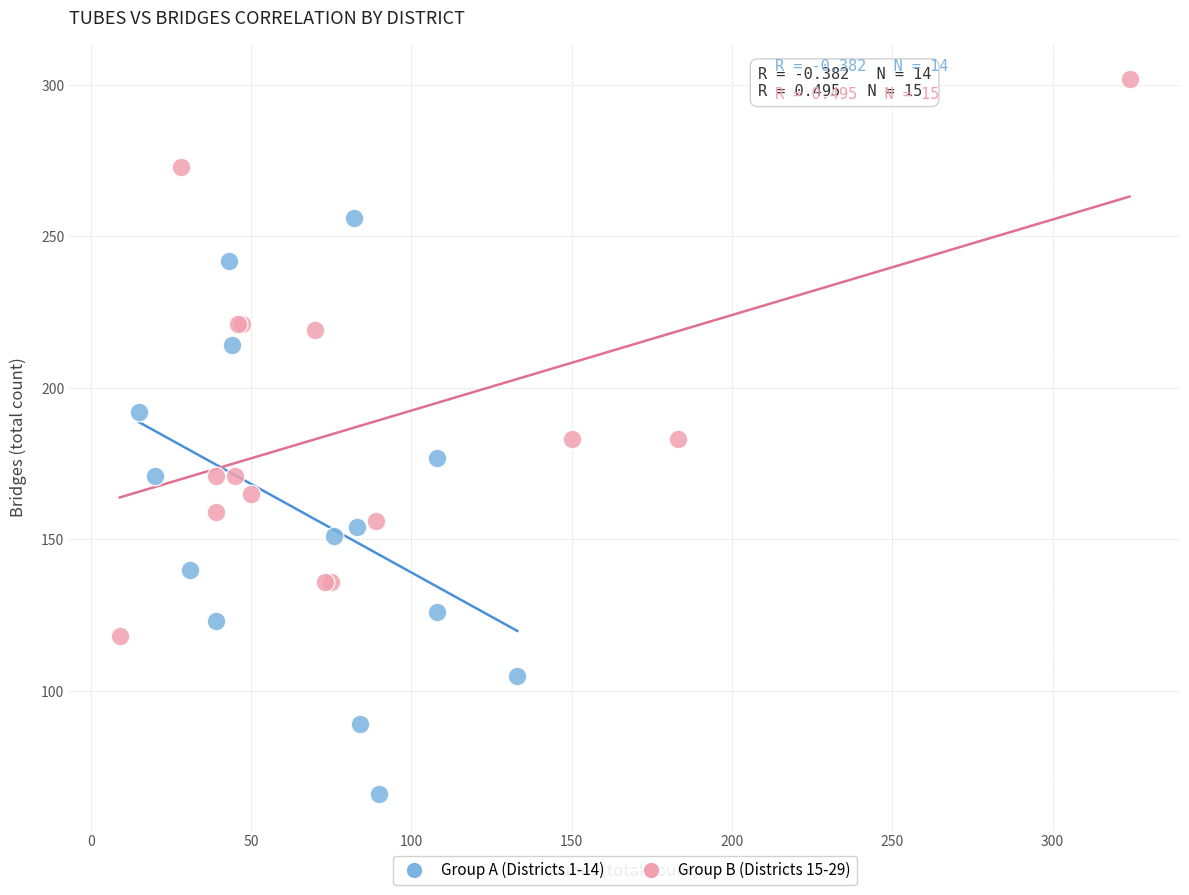

Which series contains the highest Y value?

Group B (Districts 15-29)